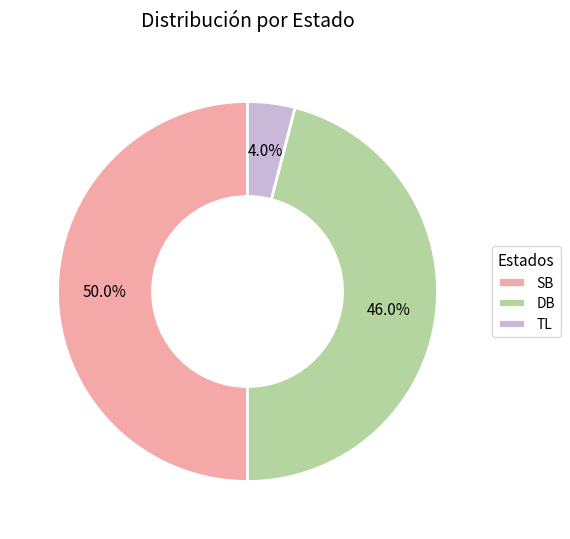

Does DB represent more than half of the total?

No